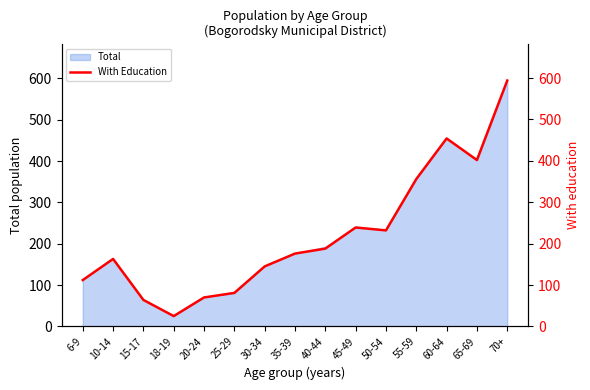

List the labels in order of value, largest first.

70+, 60-64, 65-69, 55-59, 45-49, 50-54, 40-44, 35-39, 10-14, 30-34, 6-9, 25-29, 20-24, 15-17, 18-19